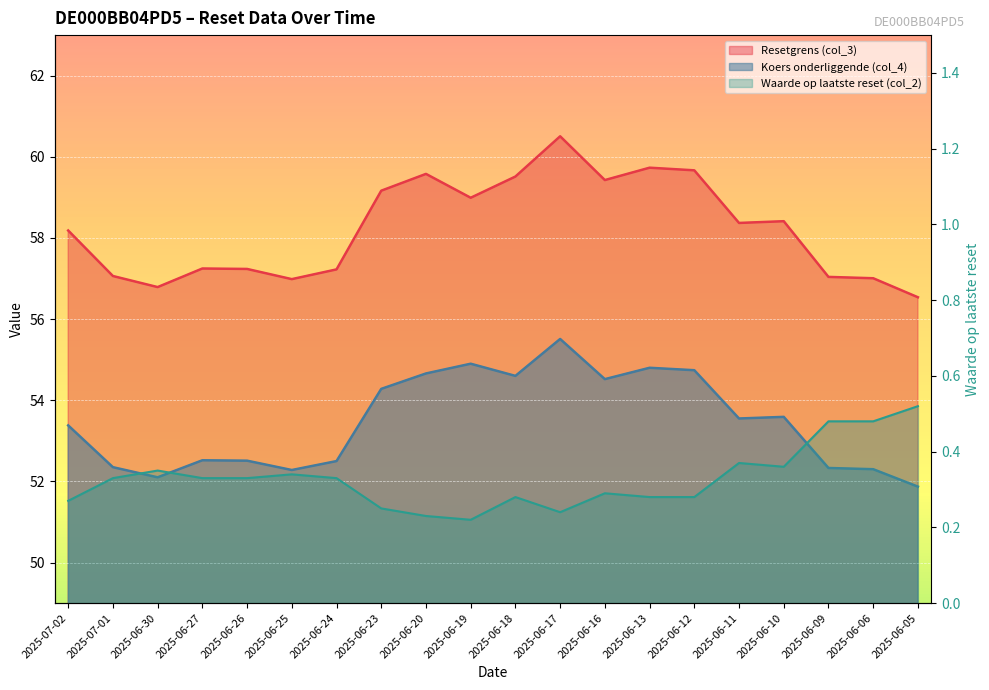

Is the value of Koers onderliggende (col_4) at 2025-06-17 greater than the value of Waarde op laatste reset (col_2) at 2025-06-05?

Yes